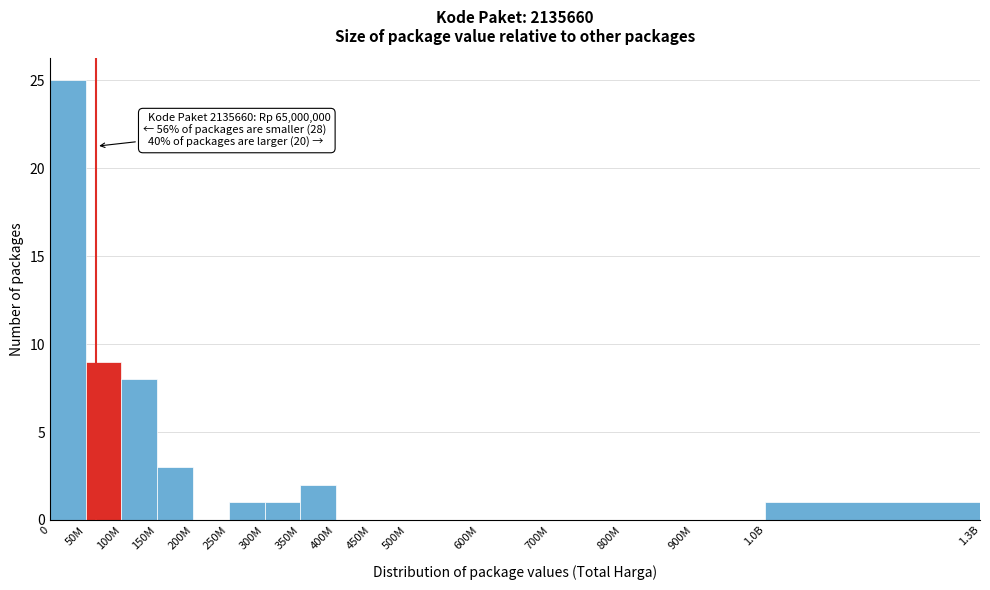

Reading right to left, transcribe all the data shown in this chart.

1.0B=1	900M=0	800M=0	700M=0	600M=0	500M=0	450M=0	400M=0	350M=2	300M=1	250M=1	200M=0	150M=3	100M=8	50M=9	0=25